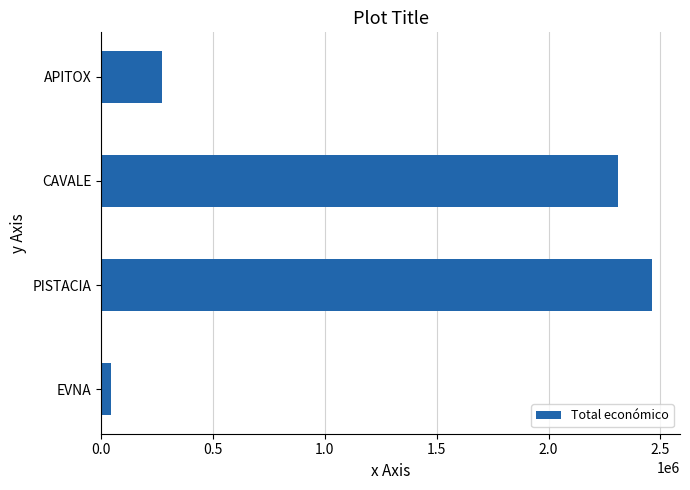

What is the average value?

1272056